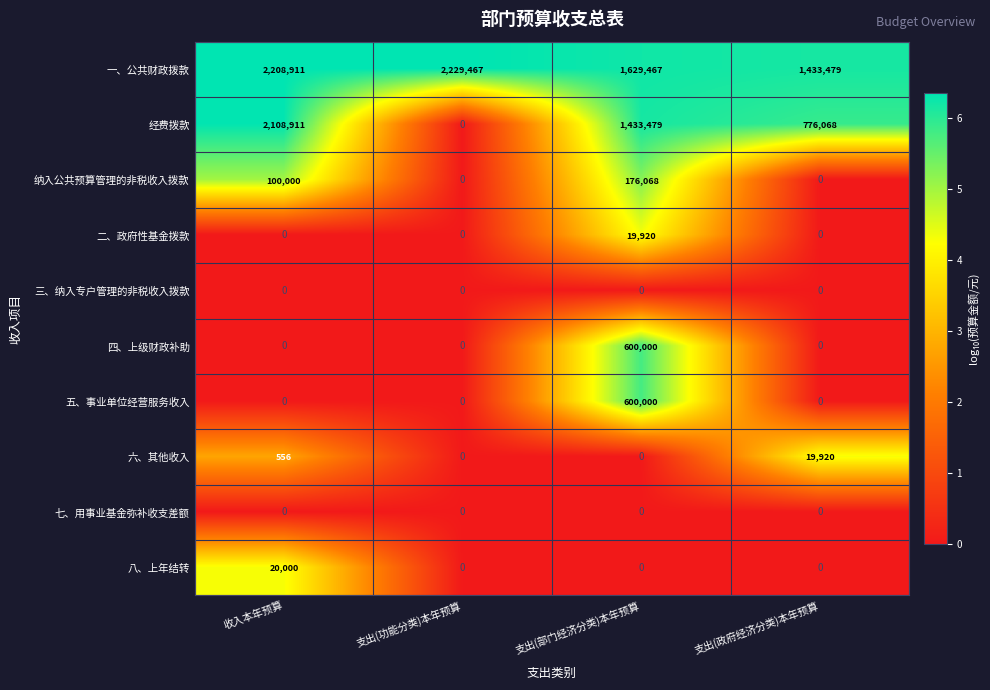

The value of 经费拨款 at 支出(部门经济分类)本年预算 is 966822. True or false?

False